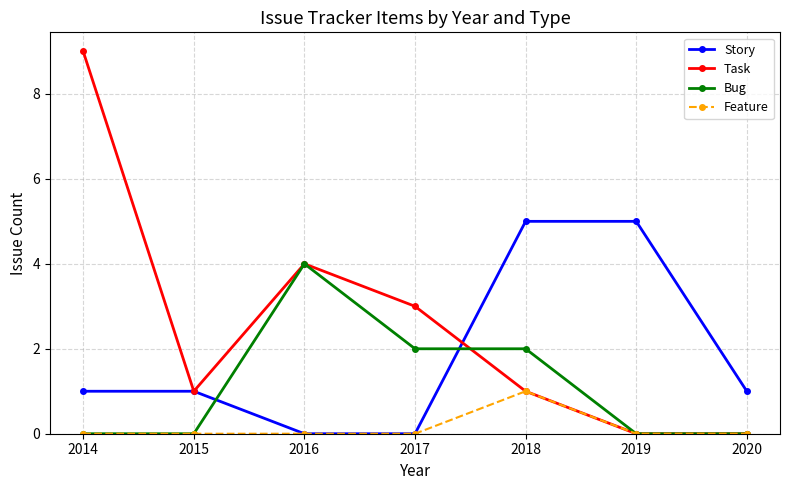

Which series has the largest total across all categories?

Task